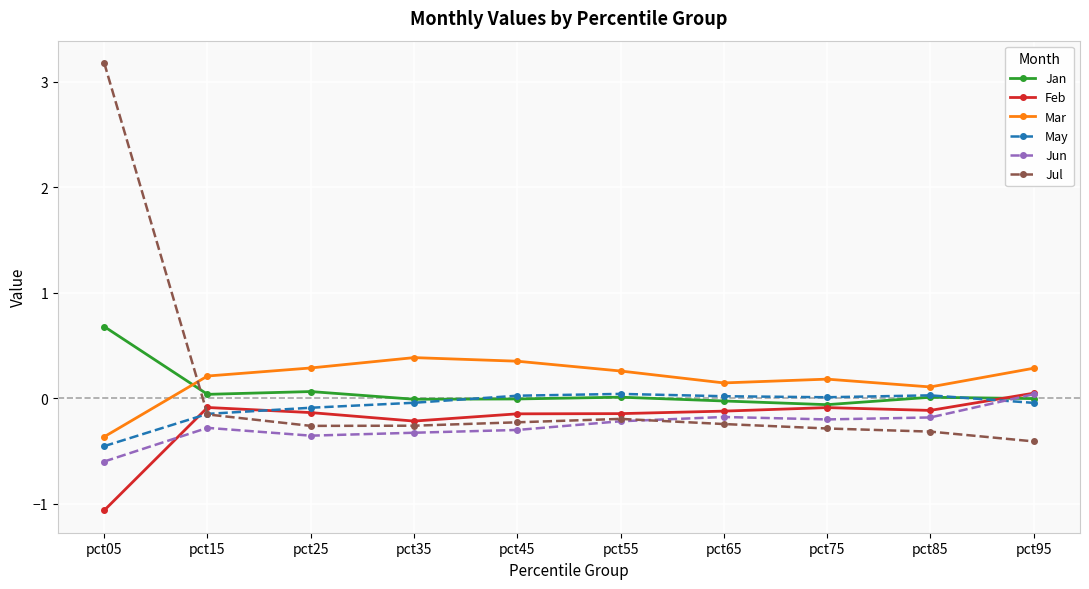

Where does the Jun series first go above 0?

pct95